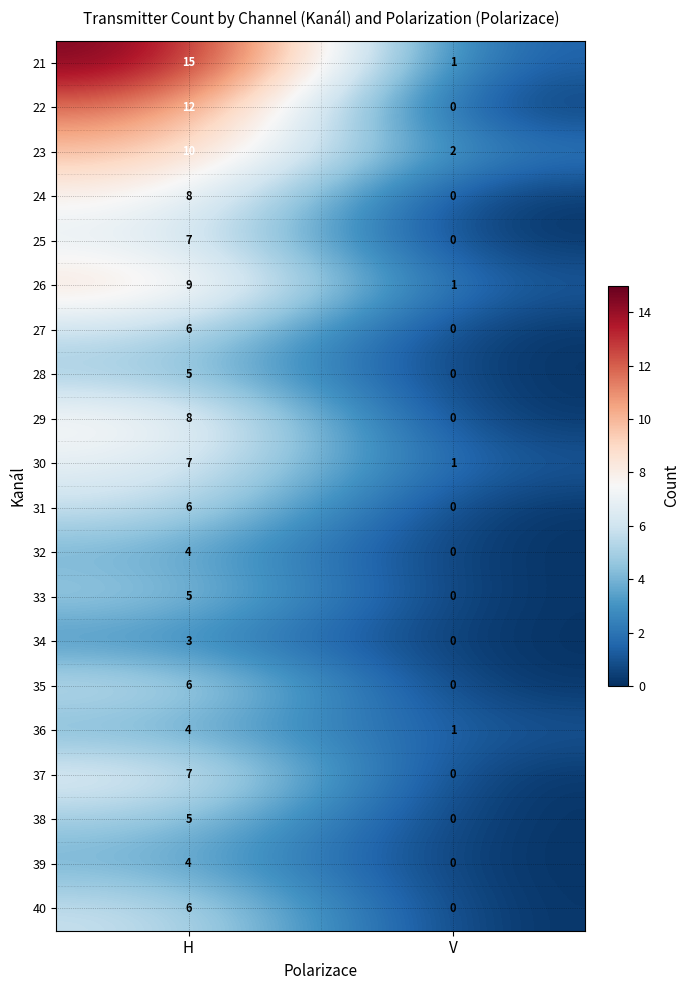

How many positive values does the 29 series have?

1